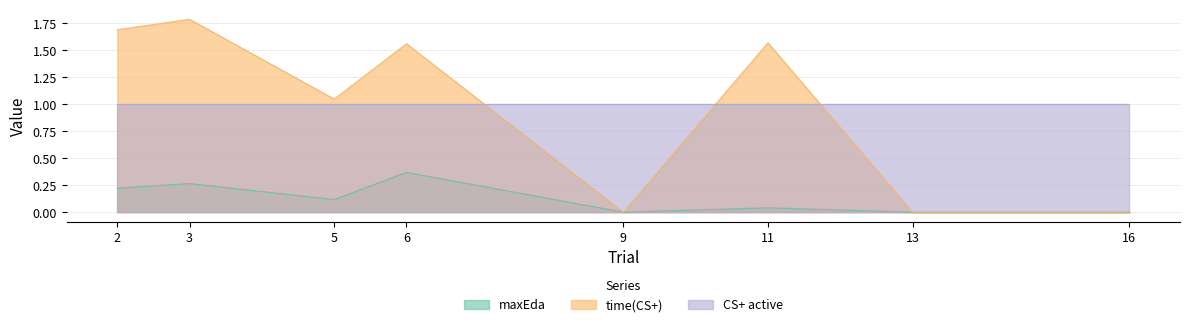

Read the maxEda value at 3.

0.3